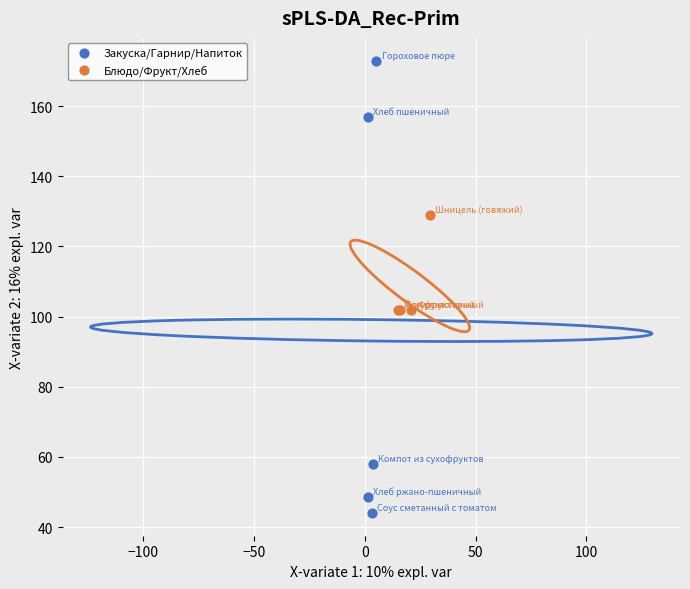

Which series reaches the maximum Y coordinate?

Закуска/Гарнир/Напиток